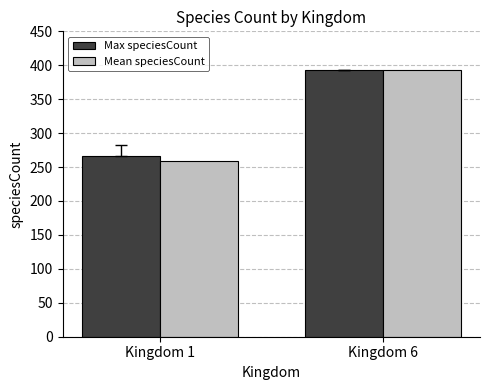

Is the value of Max speciesCount at Kingdom 1 greater than the value of Mean speciesCount at Kingdom 1?

Yes